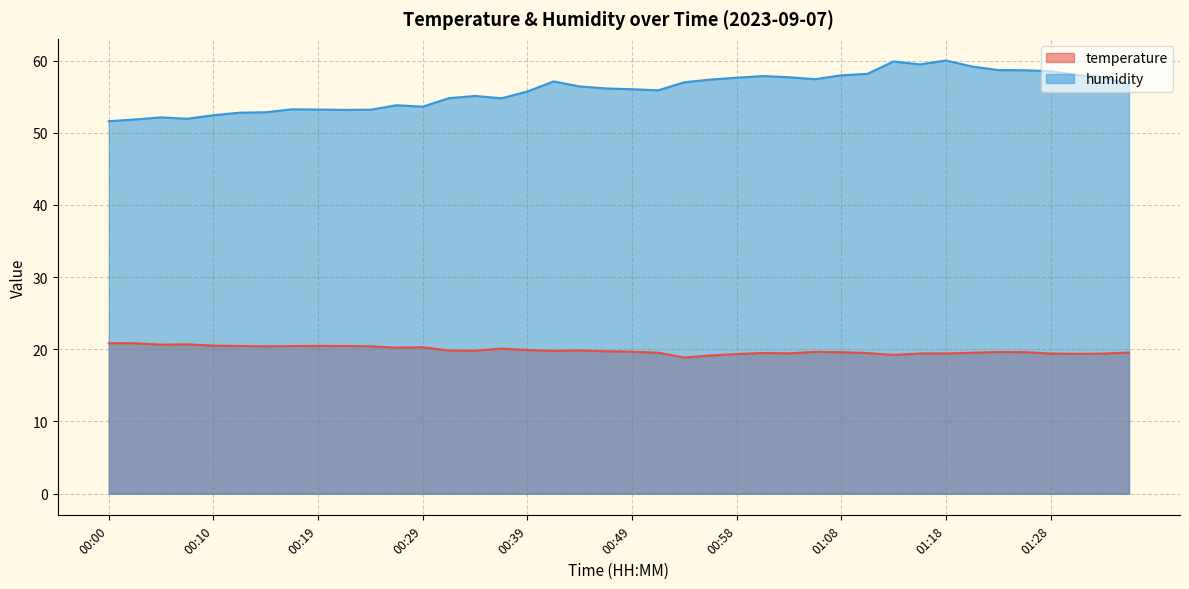

At 00:29, list the series in order from smallest to largest.

temperature, humidity